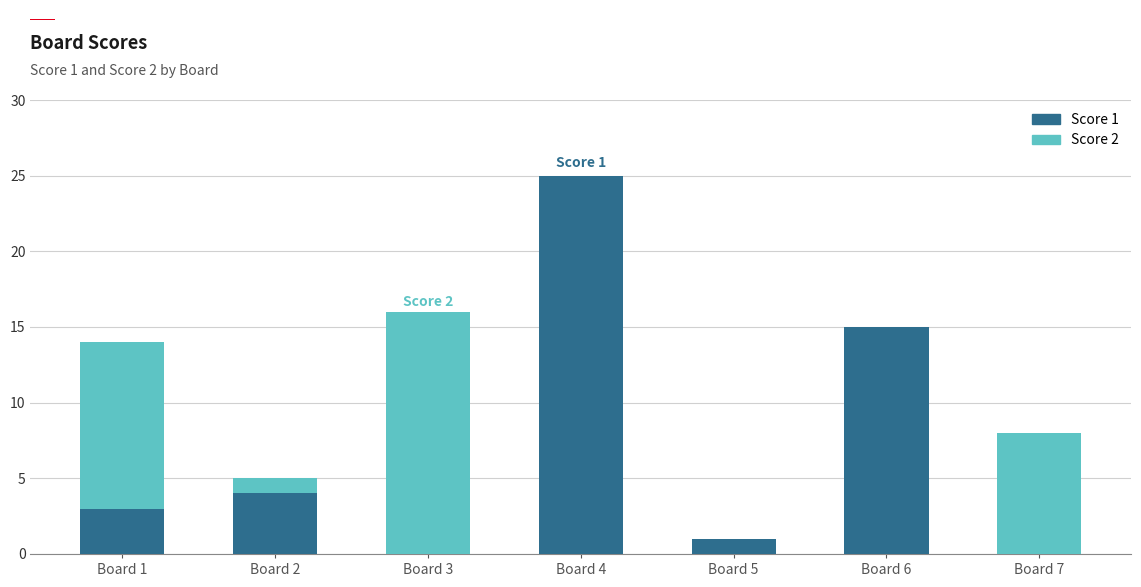

Reading left to right, transcribe the values for Score 1.

Board 1=3	Board 2=4	Board 3=0	Board 4=25	Board 5=1	Board 6=15	Board 7=0